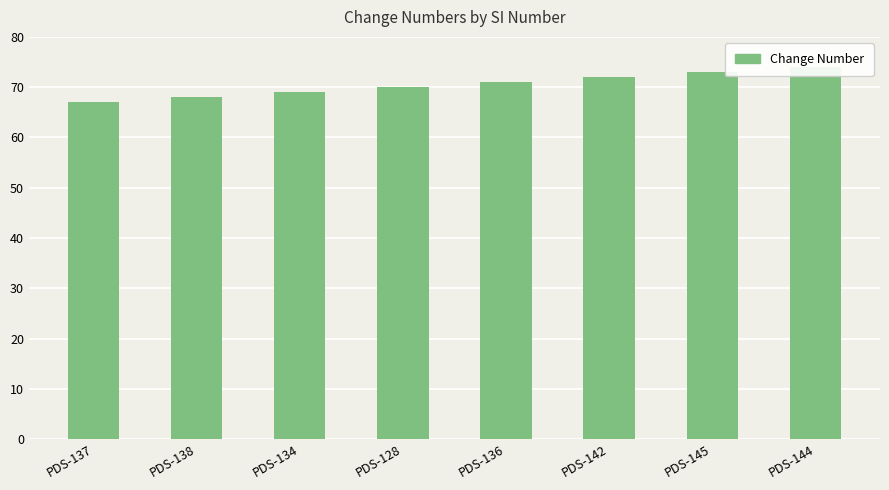

What is the label of the 5th bar from the left?

PDS-136